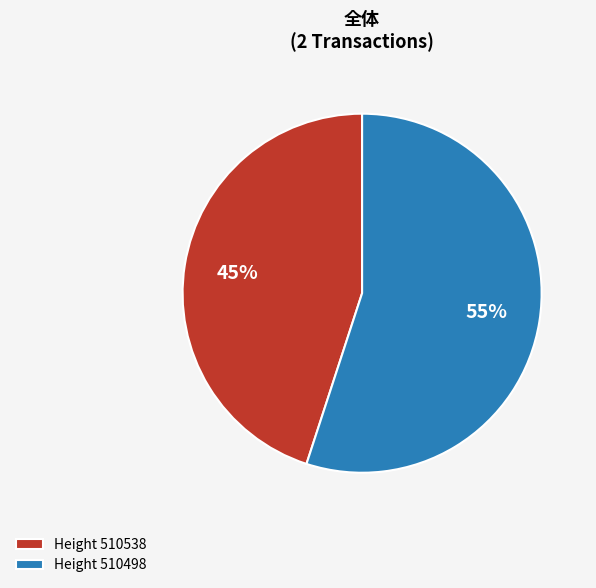

To the nearest percent, what is the combined percentage of Height 510538 and Height 510498?

100%